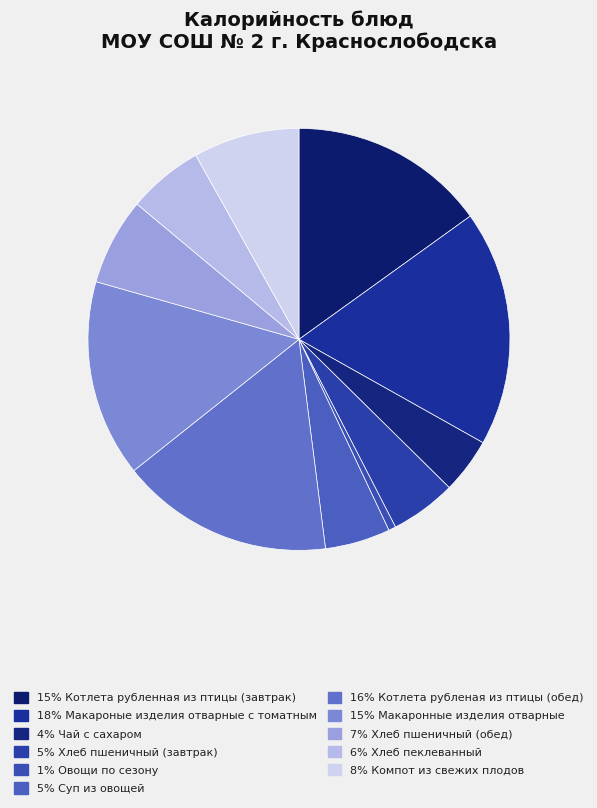

How many segments does this pie chart have?

11